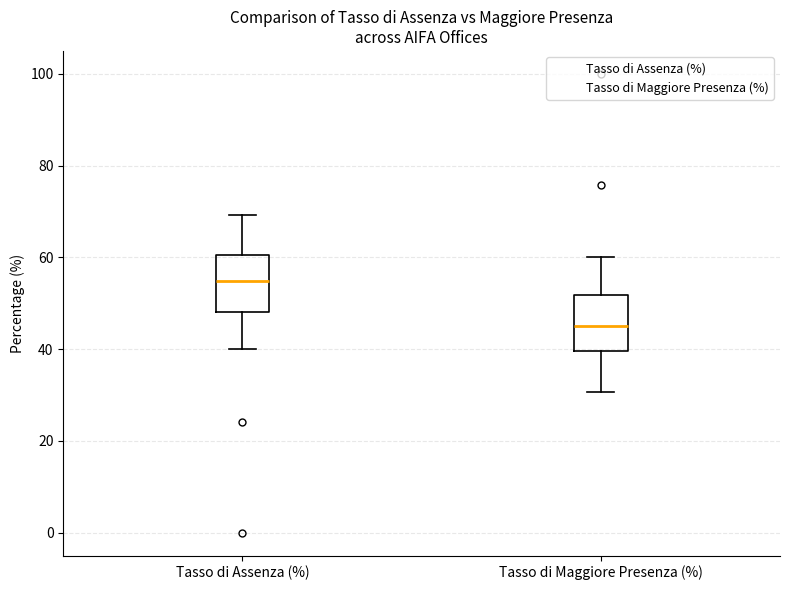

Reading left to right, read every box against the y-axis: the position of its median line, the range the box covers, and the ends of its whiskers. The values are not printed on the chart, so give them approximately, as read against the axis.

Tasso di Assenza (%): median 54, box 48 to 60, whiskers 40 to 70
Tasso di Maggiore Presenza (%): median 46, box 40 to 52, whiskers 30 to 60